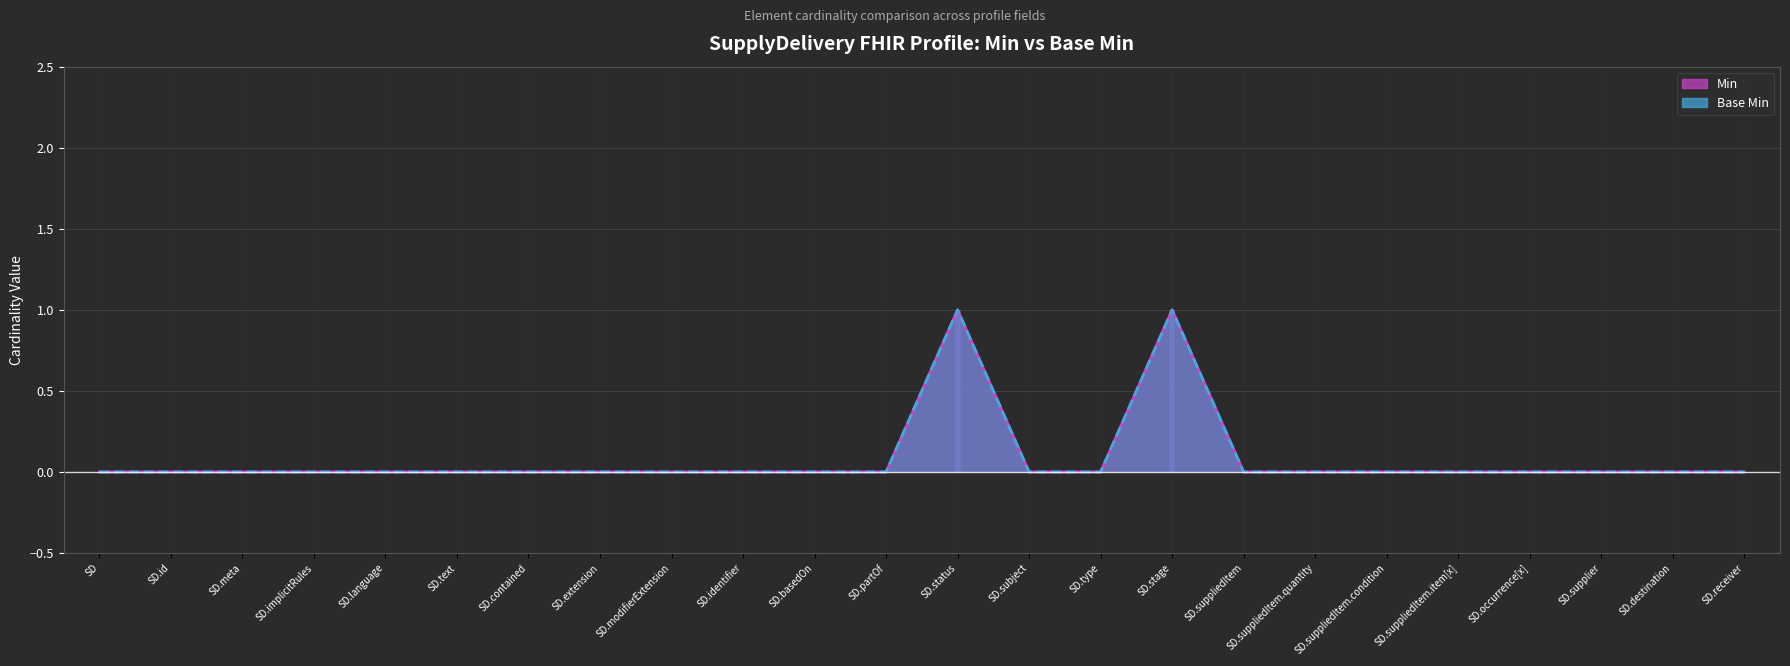

How many positive values does the Base Min (line) series have?

2